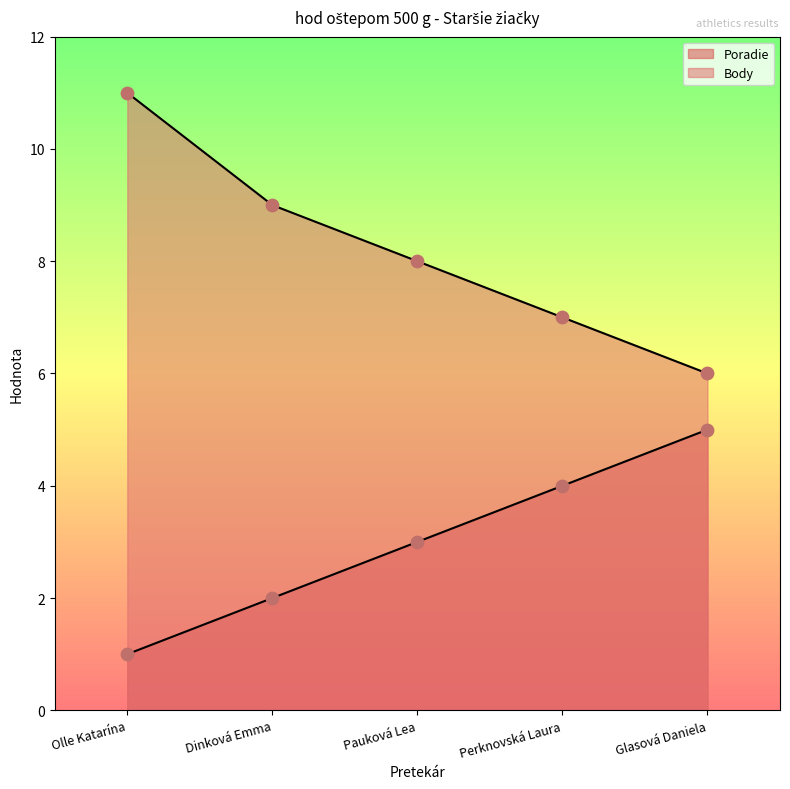

Which series has the largest total across all categories?

Body